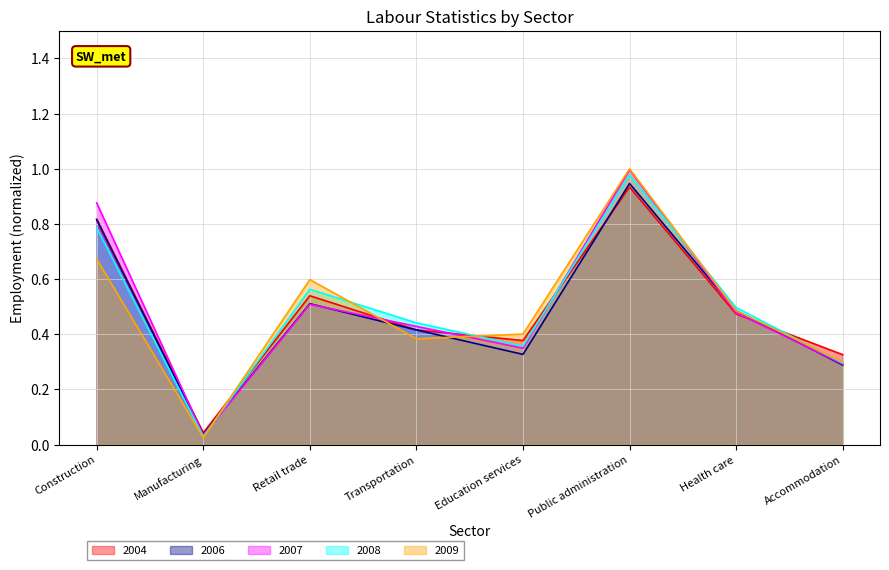

What is the total value across all series at Construction?

4.0